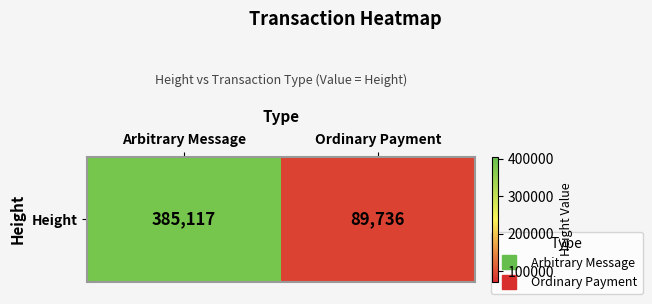

Rank the categories by value from lowest to highest.

Ordinary Payment, Arbitrary Message